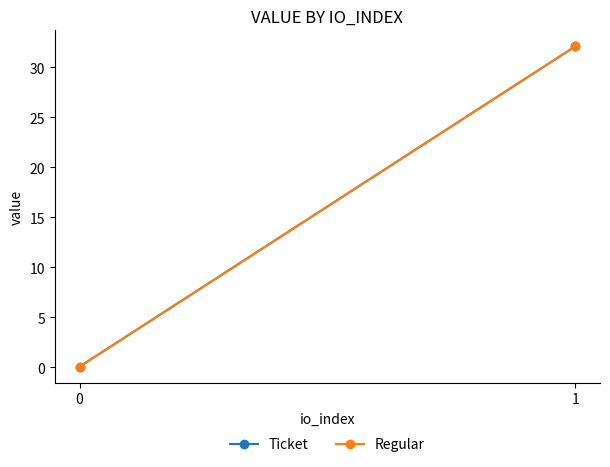

What is the sum of the Ticket values at 0 and 1?

32.2